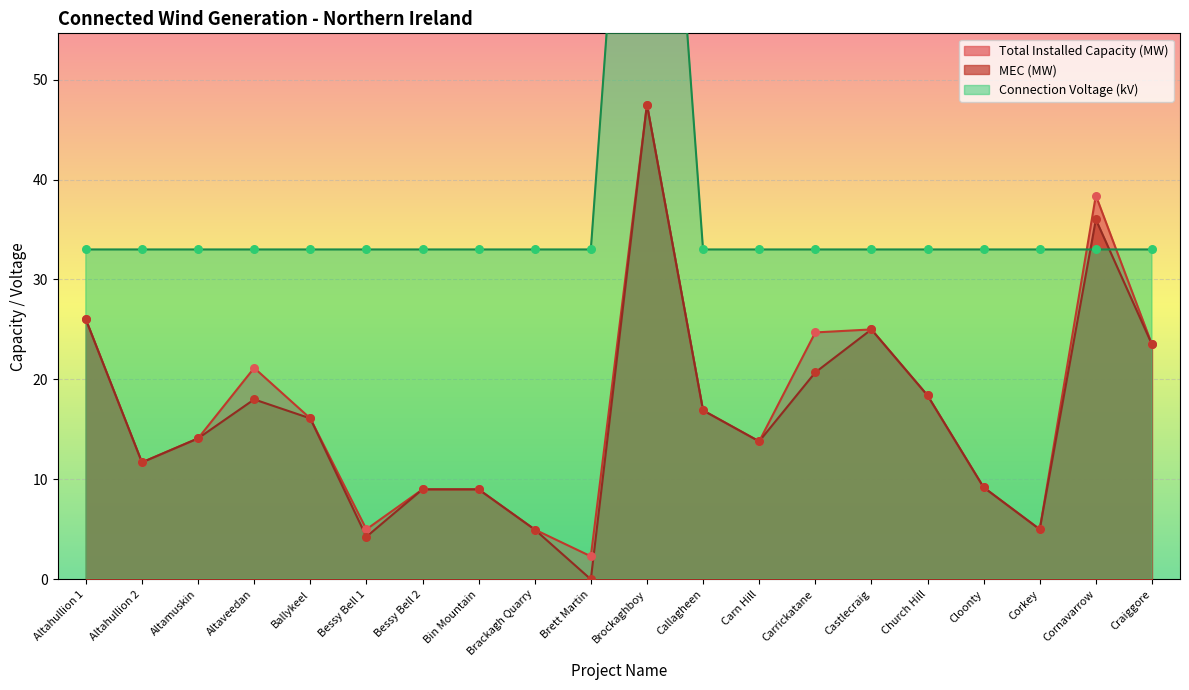

Which series has the largest total across all categories?

Connection Voltage (kV)